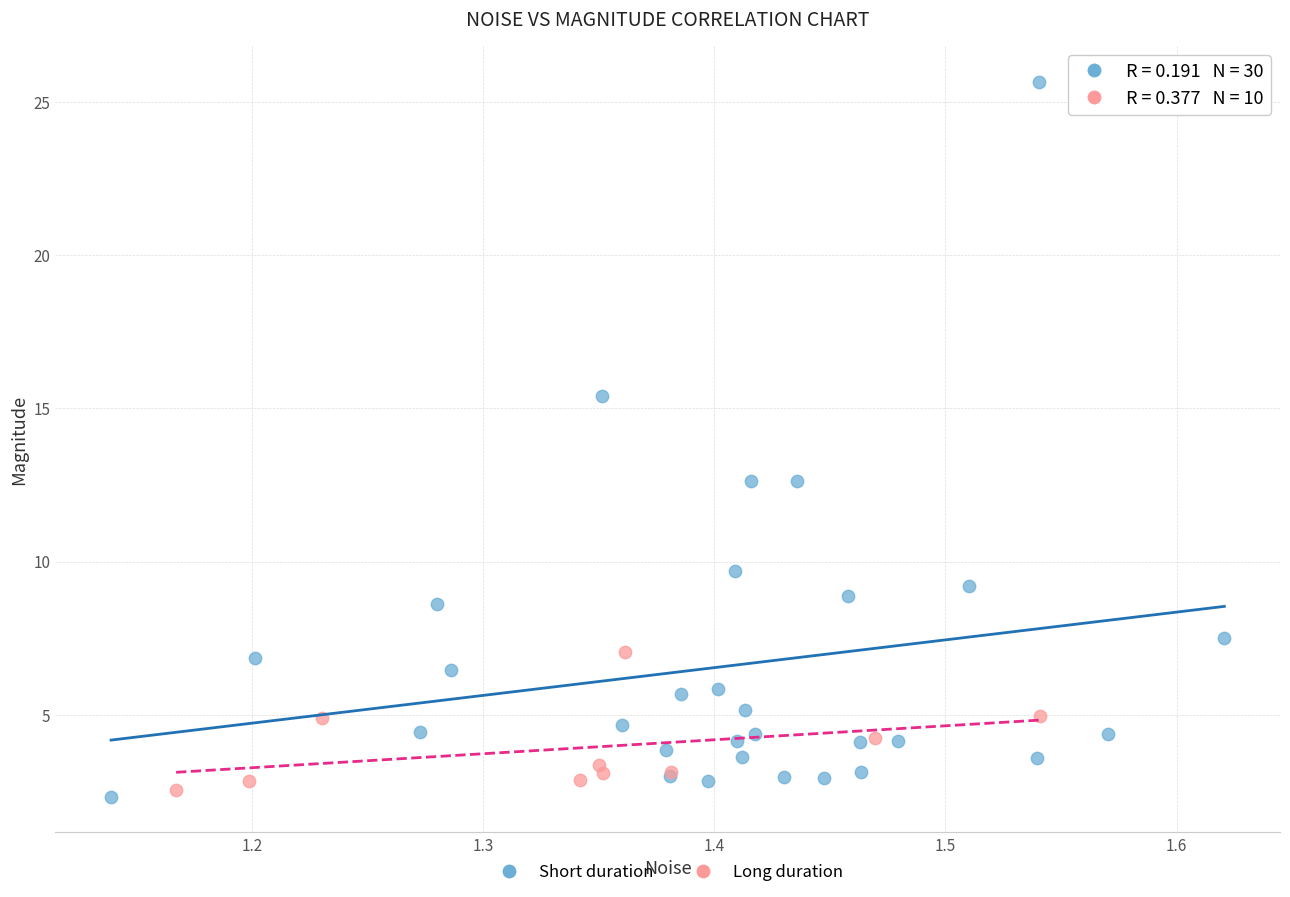

Which series has the largest Y range (max minus min)?

Short duration